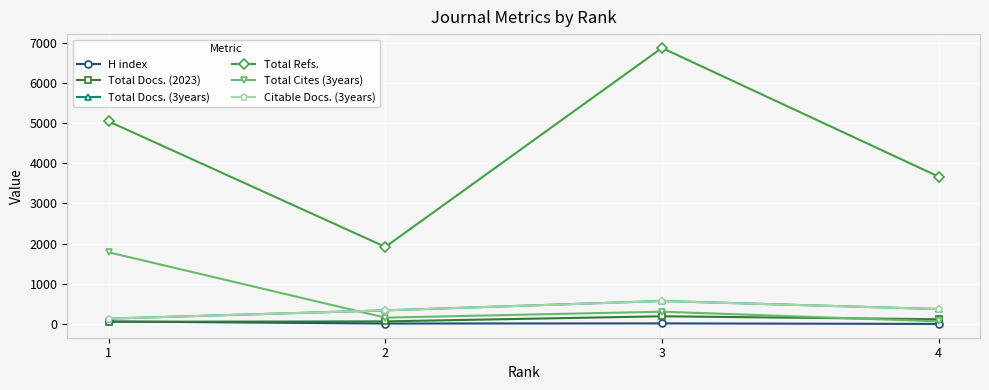

List the labels in order of Total Refs. value, smallest first.

2, 4, 1, 3